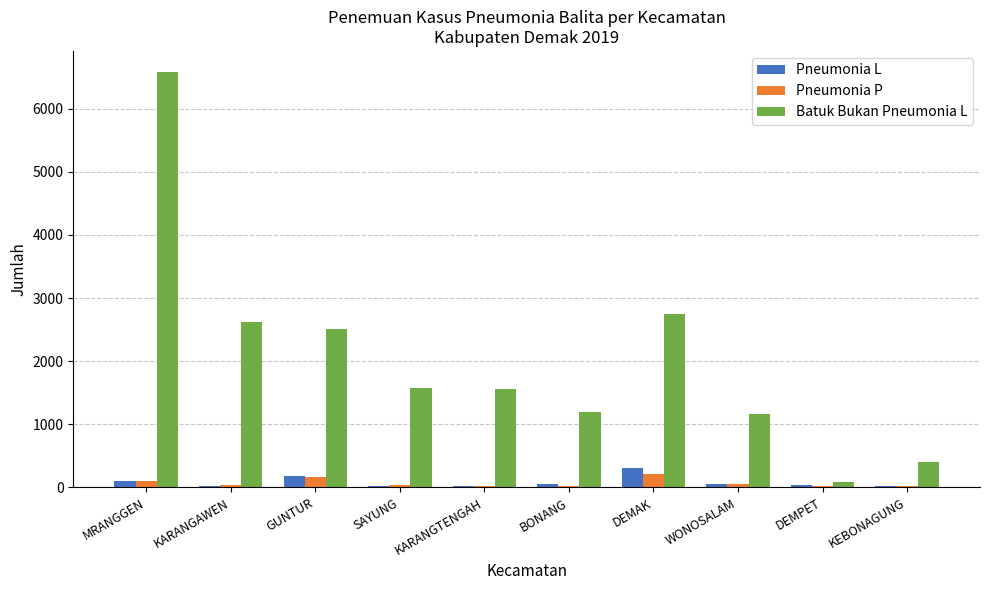

What are all the series names shown in the legend?

Pneumonia L, Pneumonia P, Batuk Bukan Pneumonia L